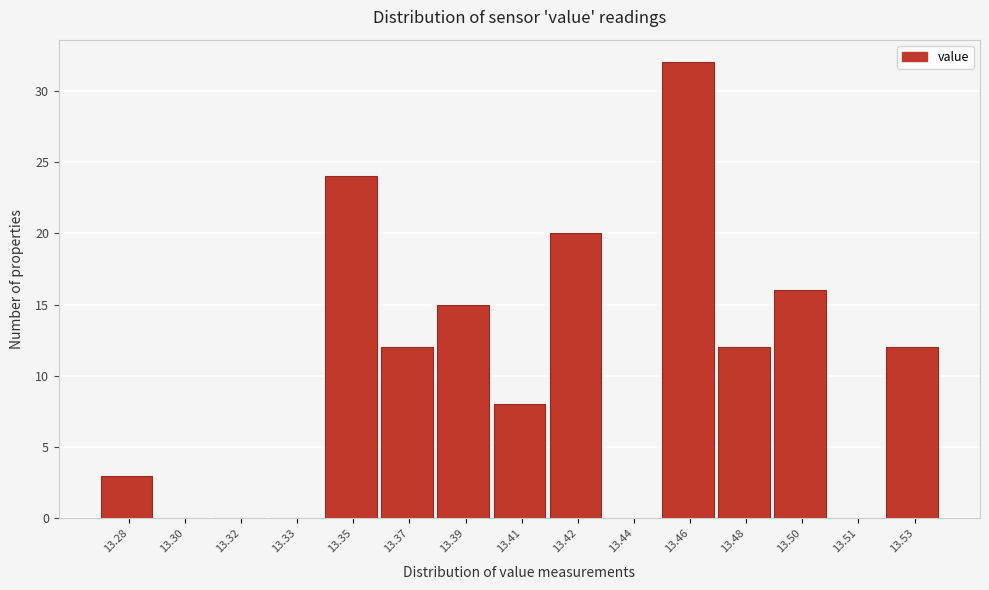

Reading left to right, list all the values displayed in this chart.

13.28=3	13.30=0	13.32=0	13.33=0	13.35=24	13.37=12	13.39=15	13.41=8	13.42=20	13.44=0	13.46=32	13.48=12	13.50=16	13.51=0	13.53=12